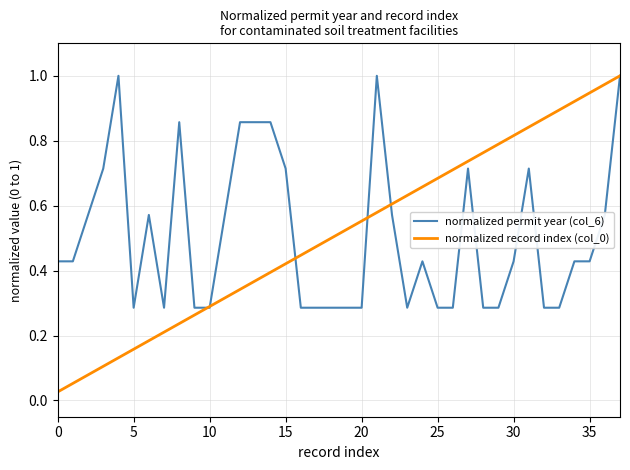

How many lines are shown in the chart?

2